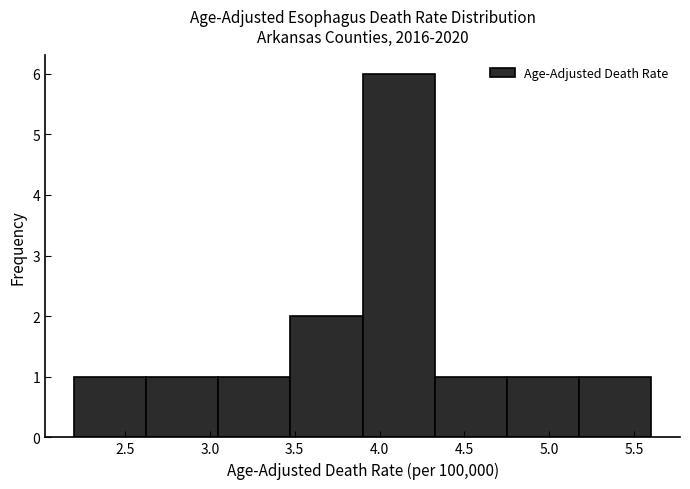

Reading left to right, list every bar in this chart as the range it spans on the x-axis followed by its height. Neither the bar edges nor the heights are printed on the chart, so give them approximately, as read against the axes.

2.200 to 2.625: 1
2.625 to 3.050: 1
3.050 to 3.475: 1
3.475 to 3.900: 2
3.900 to 4.325: 6
4.325 to 4.750: 1
4.750 to 5.175: 1
5.175 to 5.600: 1